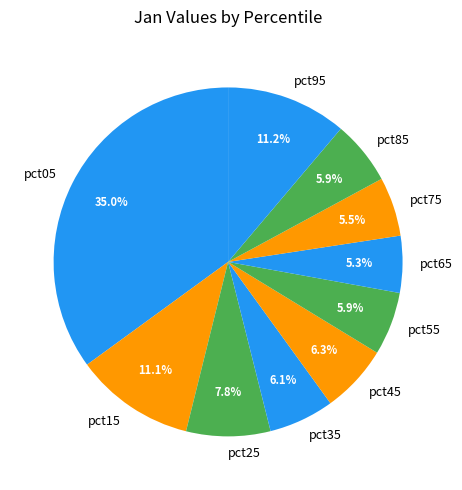

How much of the chart is everything except pct85?

94.1%